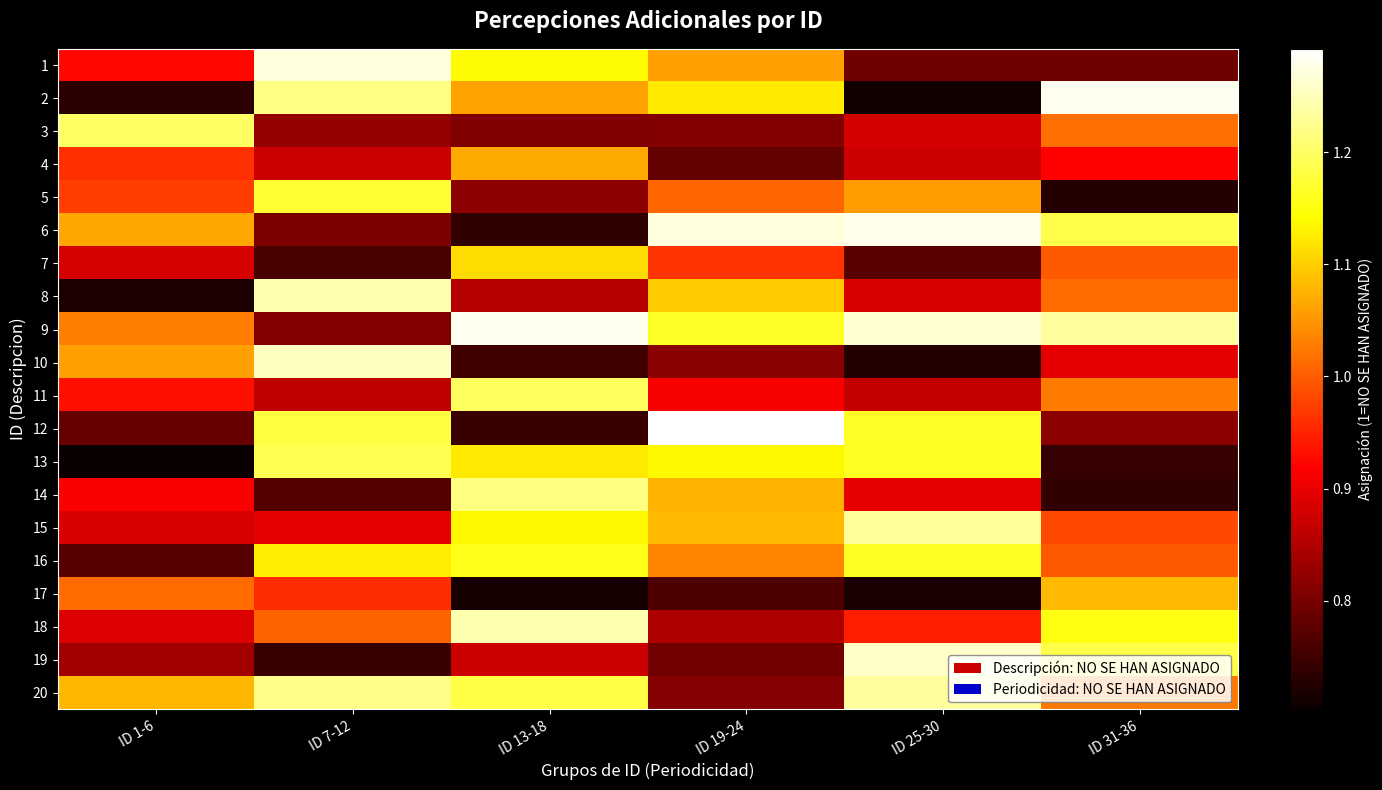

Reading left to right, transcribe all the data shown in this chart.

1: ID 1-6=0.9	ID 7-12=1.3	ID 13-18=1.1	ID 19-24=1.1	ID 25-30=0.8	ID 31-36=0.8
2: ID 1-6=0.7	ID 7-12=1.2	ID 13-18=1.1	ID 19-24=1.1	ID 25-30=0.7	ID 31-36=1.3
3: ID 1-6=1.2	ID 7-12=0.8	ID 13-18=0.8	ID 19-24=0.8	ID 25-30=0.9	ID 31-36=1.0
4: ID 1-6=1.0	ID 7-12=0.9	ID 13-18=1.1	ID 19-24=0.8	ID 25-30=0.9	ID 31-36=0.9
5: ID 1-6=1.0	ID 7-12=1.2	ID 13-18=0.8	ID 19-24=1.0	ID 25-30=1.1	ID 31-36=0.7
6: ID 1-6=1.1	ID 7-12=0.8	ID 13-18=0.7	ID 19-24=1.3	ID 25-30=1.3	ID 31-36=1.2
7: ID 1-6=0.9	ID 7-12=0.8	ID 13-18=1.1	ID 19-24=1.0	ID 25-30=0.8	ID 31-36=1.0
8: ID 1-6=0.7	ID 7-12=1.2	ID 13-18=0.9	ID 19-24=1.1	ID 25-30=0.9	ID 31-36=1.0
9: ID 1-6=1.0	ID 7-12=0.8	ID 13-18=1.3	ID 19-24=1.2	ID 25-30=1.3	ID 31-36=1.2
10: ID 1-6=1.1	ID 7-12=1.3	ID 13-18=0.8	ID 19-24=0.8	ID 25-30=0.7	ID 31-36=0.9
11: ID 1-6=0.9	ID 7-12=0.9	ID 13-18=1.2	ID 19-24=0.9	ID 25-30=0.9	ID 31-36=1.0
12: ID 1-6=0.8	ID 7-12=1.2	ID 13-18=0.7	ID 19-24=1.3	ID 25-30=1.2	ID 31-36=0.8
13: ID 1-6=0.7	ID 7-12=1.2	ID 13-18=1.1	ID 19-24=1.1	ID 25-30=1.2	ID 31-36=0.7
14: ID 1-6=0.9	ID 7-12=0.8	ID 13-18=1.2	ID 19-24=1.1	ID 25-30=0.9	ID 31-36=0.7
15: ID 1-6=0.9	ID 7-12=0.9	ID 13-18=1.1	ID 19-24=1.1	ID 25-30=1.2	ID 31-36=1.0
16: ID 1-6=0.8	ID 7-12=1.1	ID 13-18=1.2	ID 19-24=1.0	ID 25-30=1.2	ID 31-36=1.0
17: ID 1-6=1.0	ID 7-12=1.0	ID 13-18=0.7	ID 19-24=0.8	ID 25-30=0.7	ID 31-36=1.1
18: ID 1-6=0.9	ID 7-12=1.0	ID 13-18=1.2	ID 19-24=0.8	ID 25-30=0.9	ID 31-36=1.2
19: ID 1-6=0.8	ID 7-12=0.7	ID 13-18=0.9	ID 19-24=0.8	ID 25-30=1.3	ID 31-36=1.2
20: ID 1-6=1.1	ID 7-12=1.2	ID 13-18=1.2	ID 19-24=0.8	ID 25-30=1.2	ID 31-36=1.0